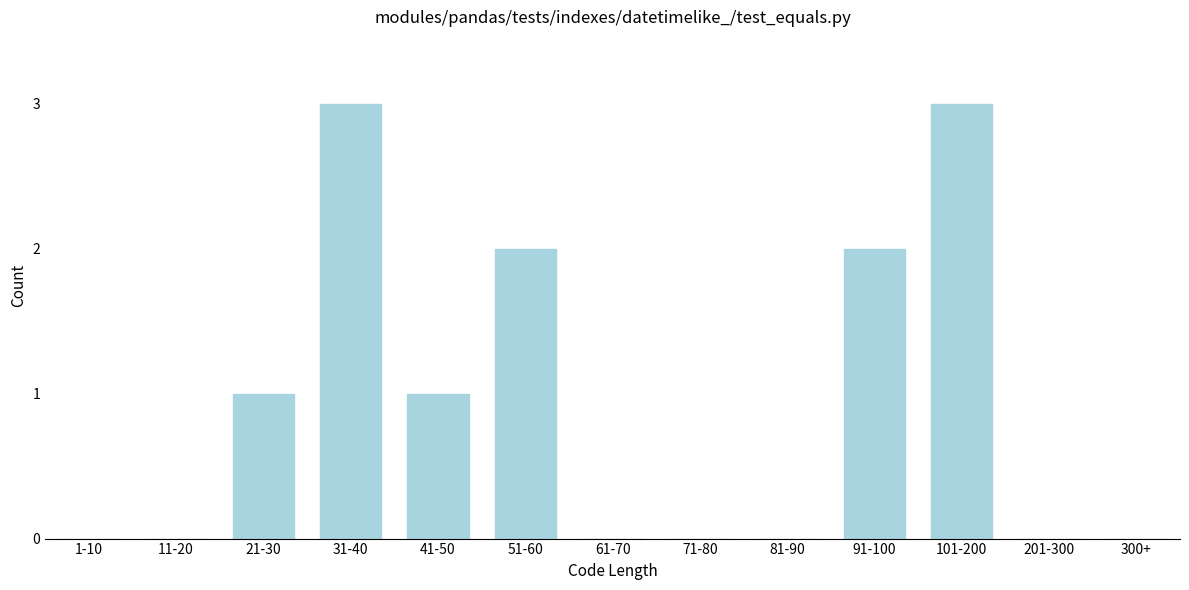

Reading right to left, list all the values displayed in this chart.

300+=0	201-300=0	101-200=3	91-100=2	81-90=0	71-80=0	61-70=0	51-60=2	41-50=1	31-40=3	21-30=1	11-20=0	1-10=0